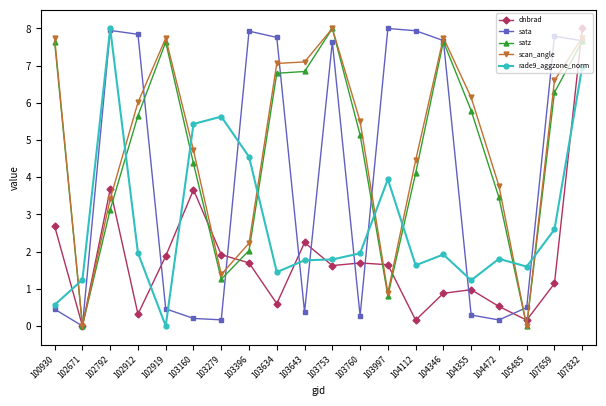

At which category is the sum across all series the highest?

107832